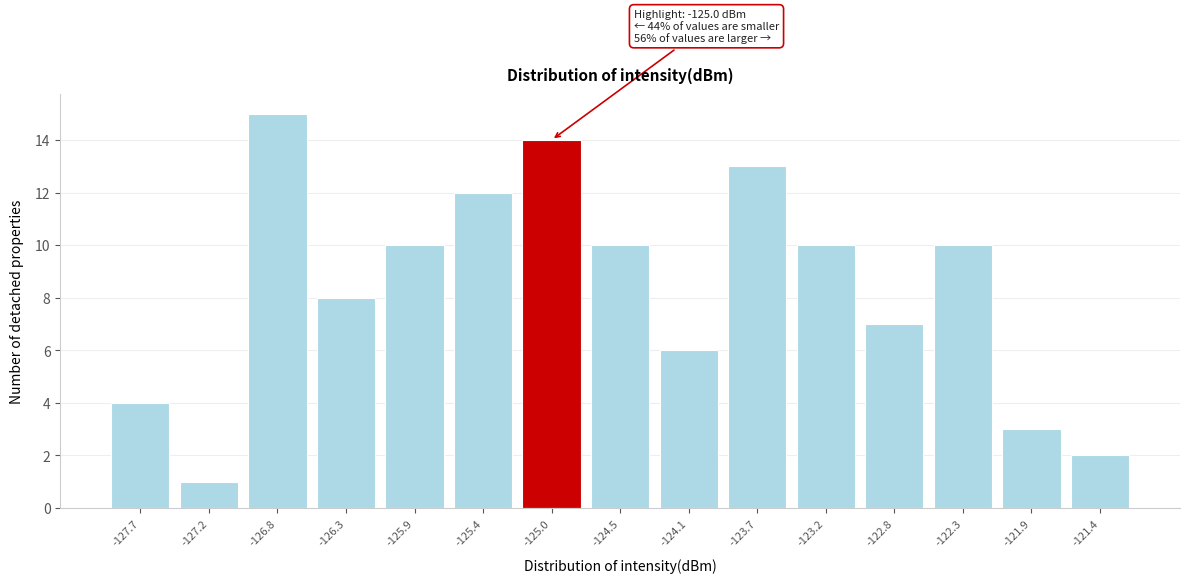

Over which range of the x-axis is the bar tallest?

-127.00 to -126.55